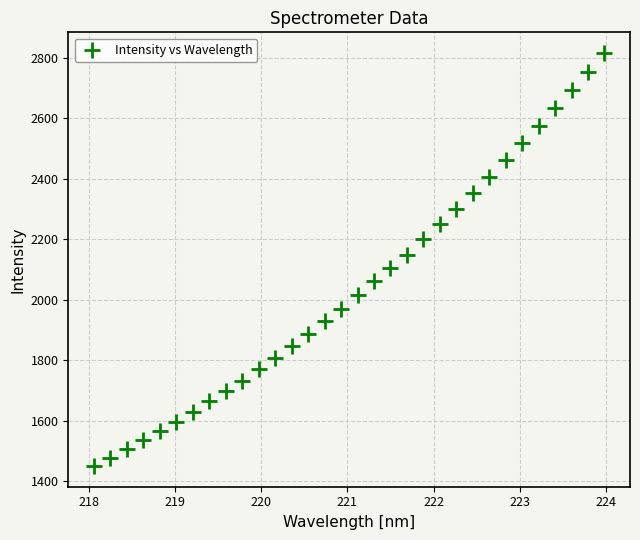

What is the range of Y values (max minus min)?

1366.0